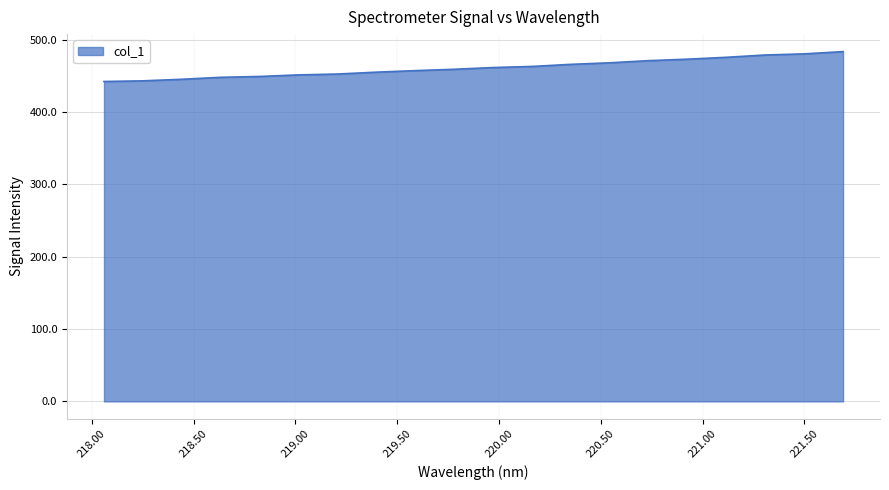

What is the difference between the maximum and minimum values?

41.4